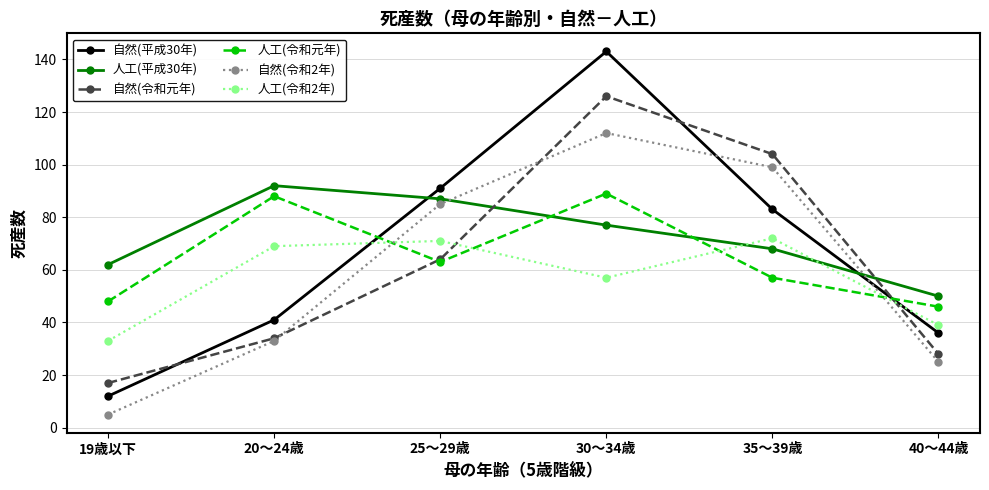

After their last crossing, which series has the higher values: 人工(平成30年) or 自然(平成30年)?

人工(平成30年)